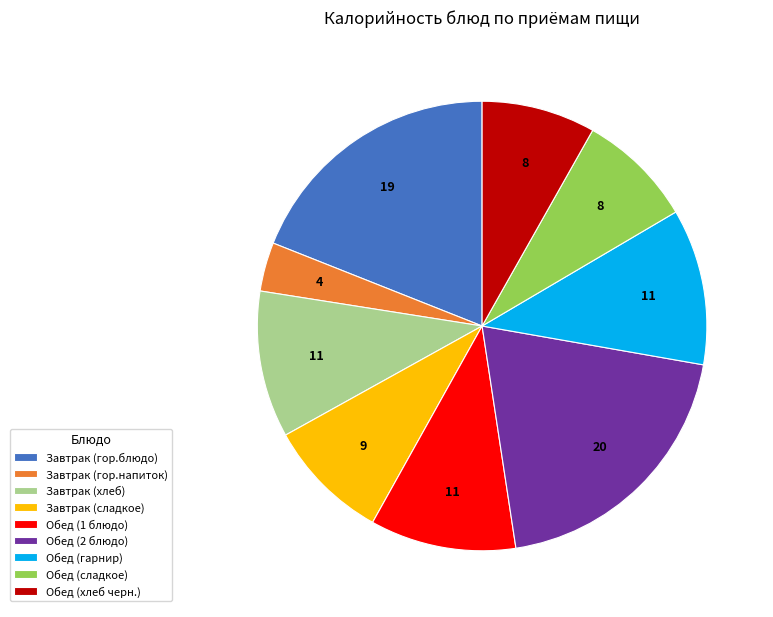

How many slices are in this pie chart?

9